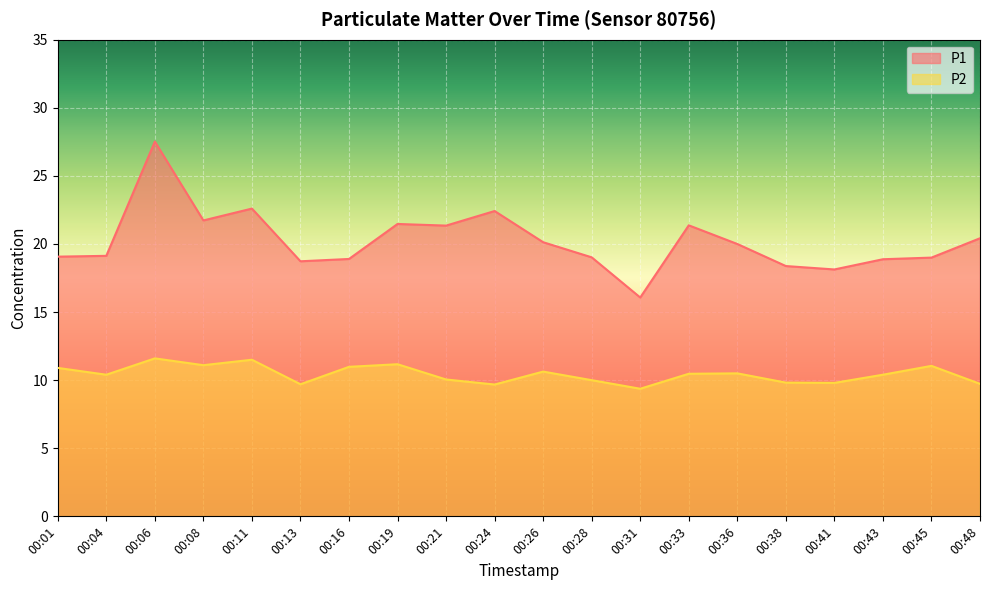

Between 00:41 and 00:21, which is larger?

00:21